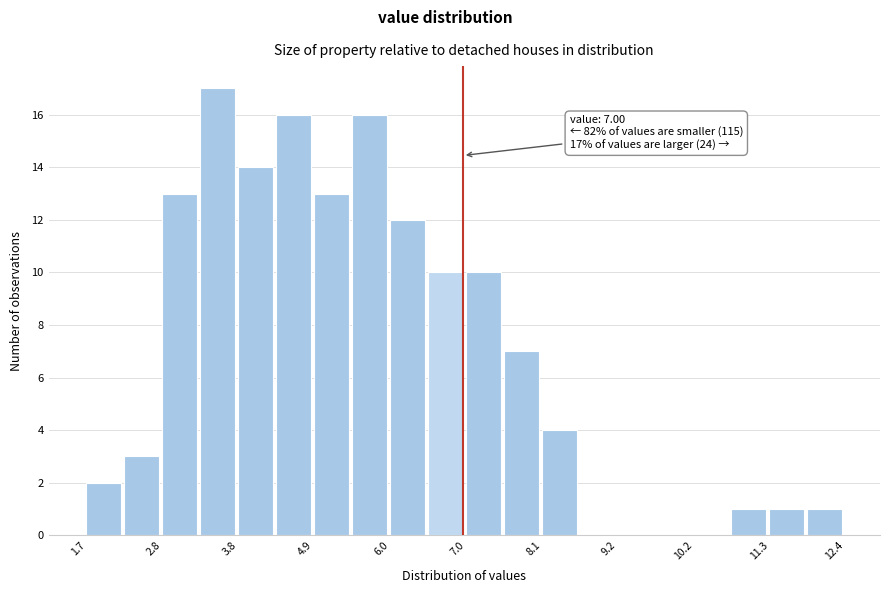

Around what value on the x-axis is the tallest bar? Give the approximate position of its centre, as read against the axis.

3.6